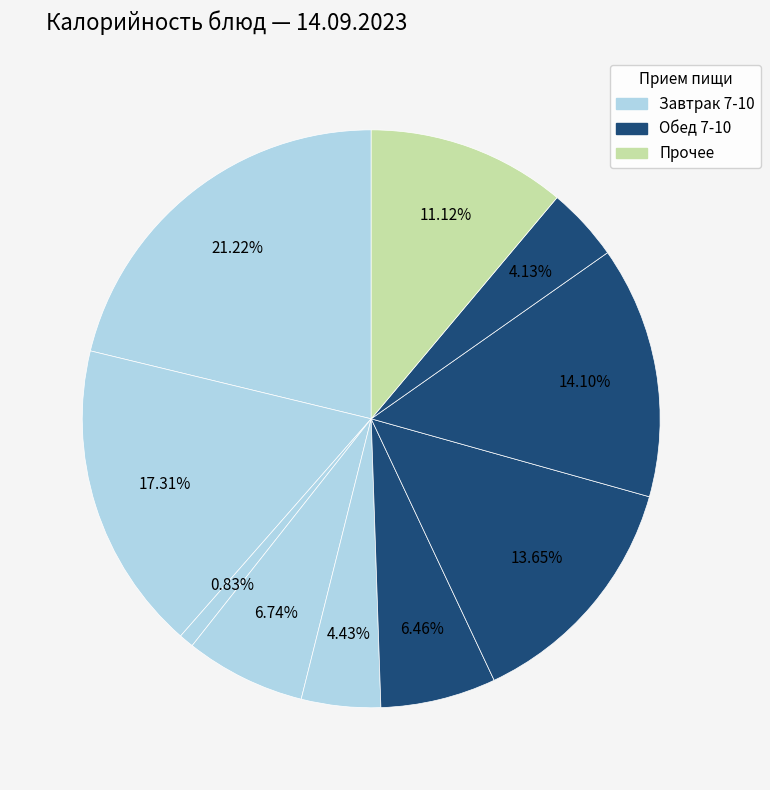

Count the number of slices in the pie.

10